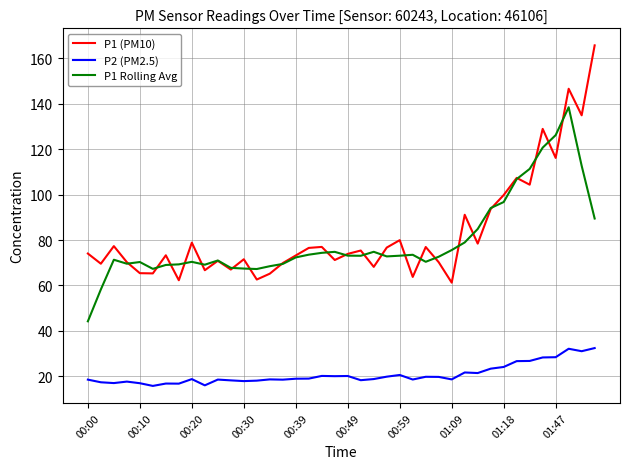

Rank the series by their maximum value, from highest to lowest.

P1 (PM10), P1 Rolling Avg, P2 (PM2.5)